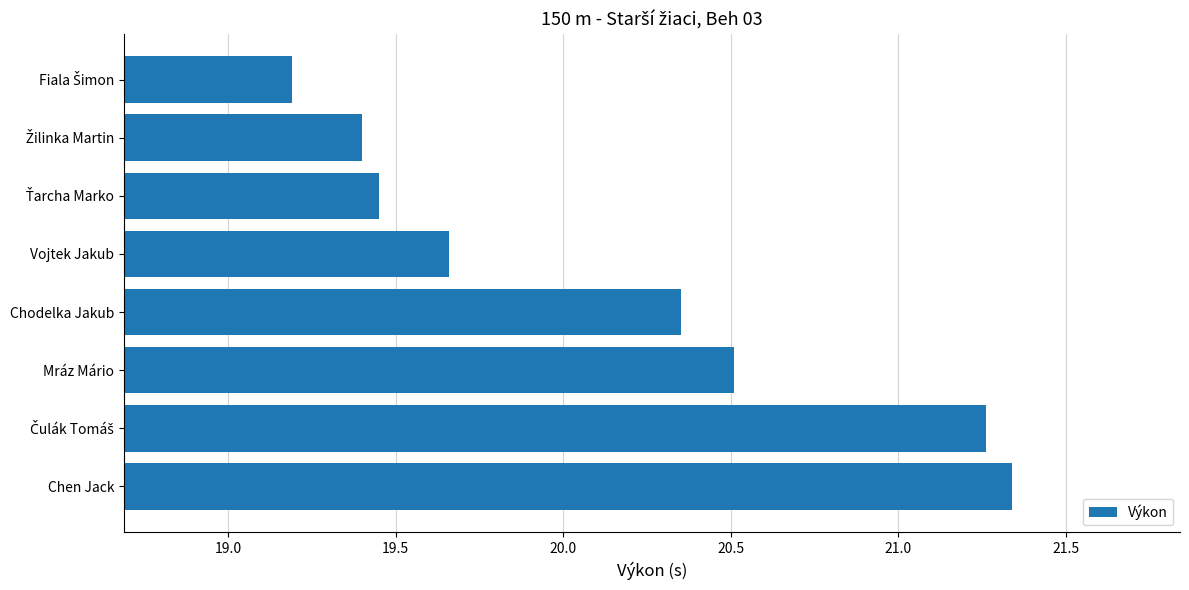

What is the value of the 1st bar from the top?

19.2